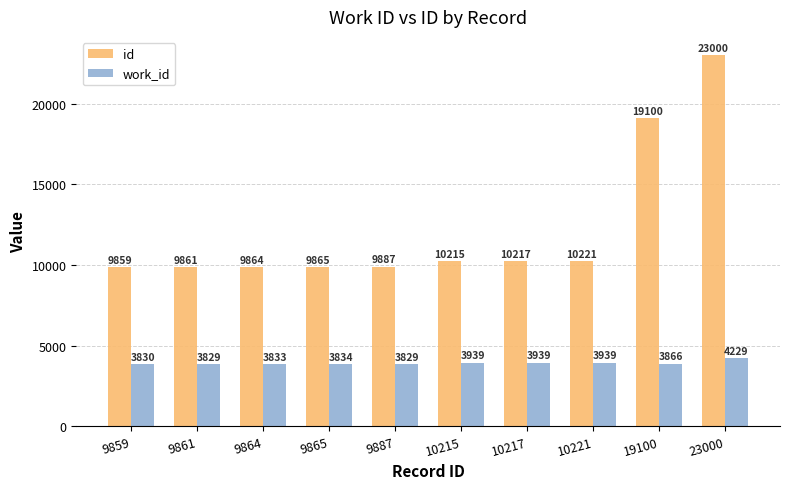

Which series has the widest spread of values?

id